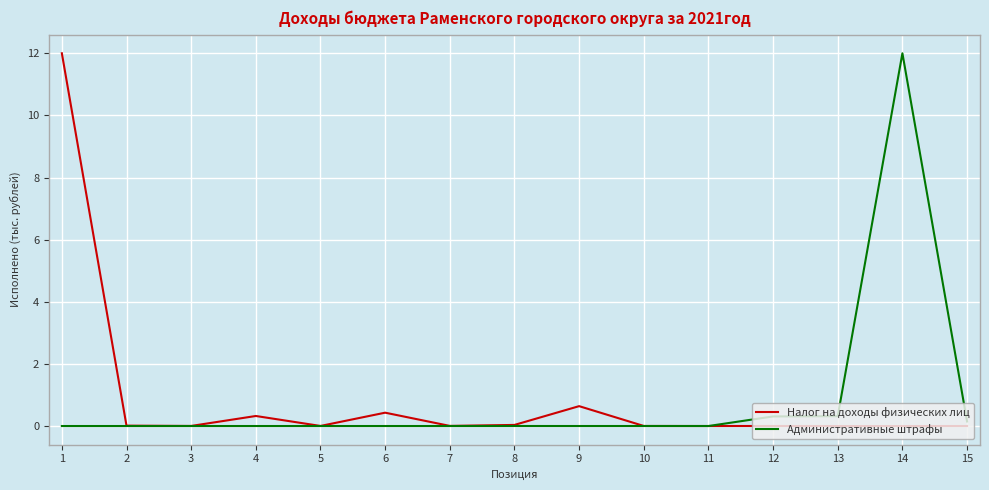

What is the difference between the Налог на доходы физических лиц values at 6 and 15?

0.4